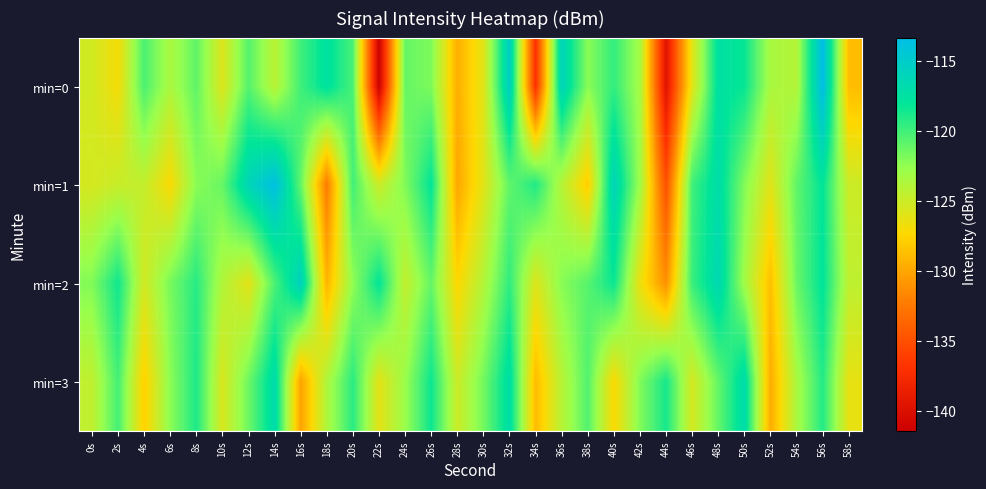

How many data points does each series have?

30